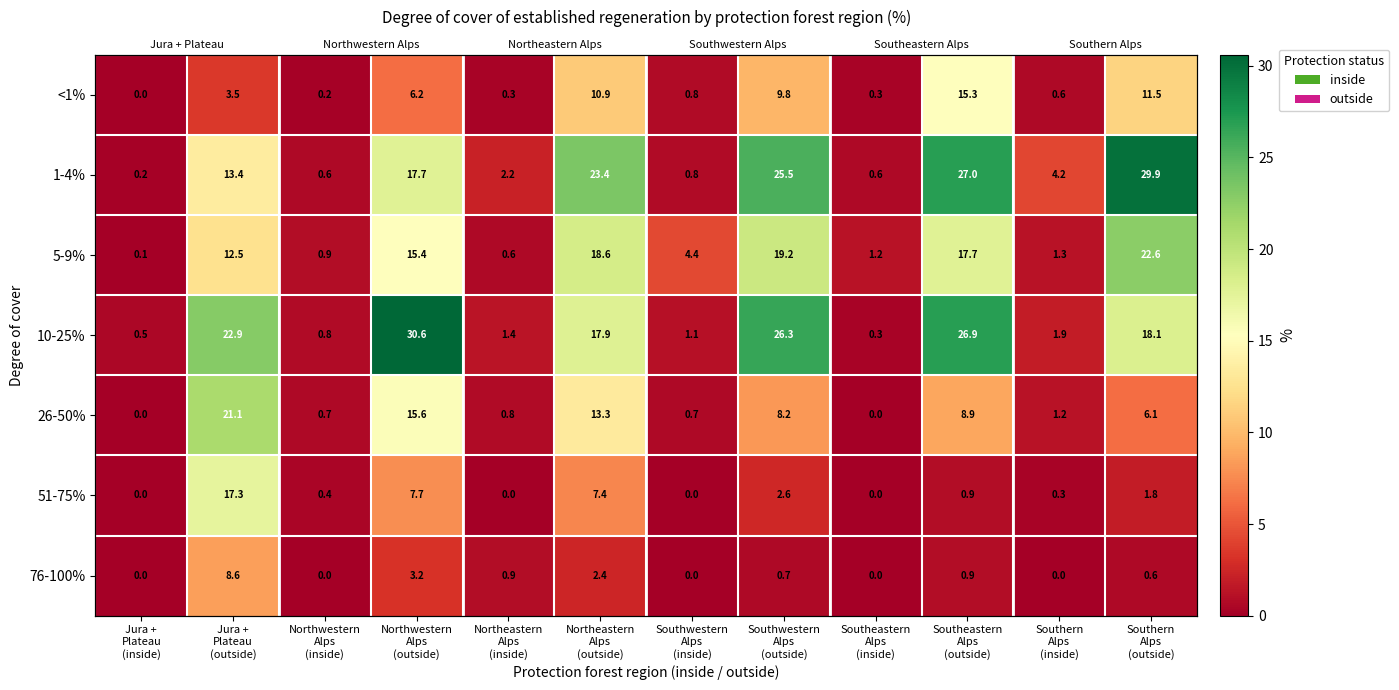

Is the value of 1-4% at Southeastern Alps (inside) greater than the value of 51-75% at Northeastern Alps (outside)?

No